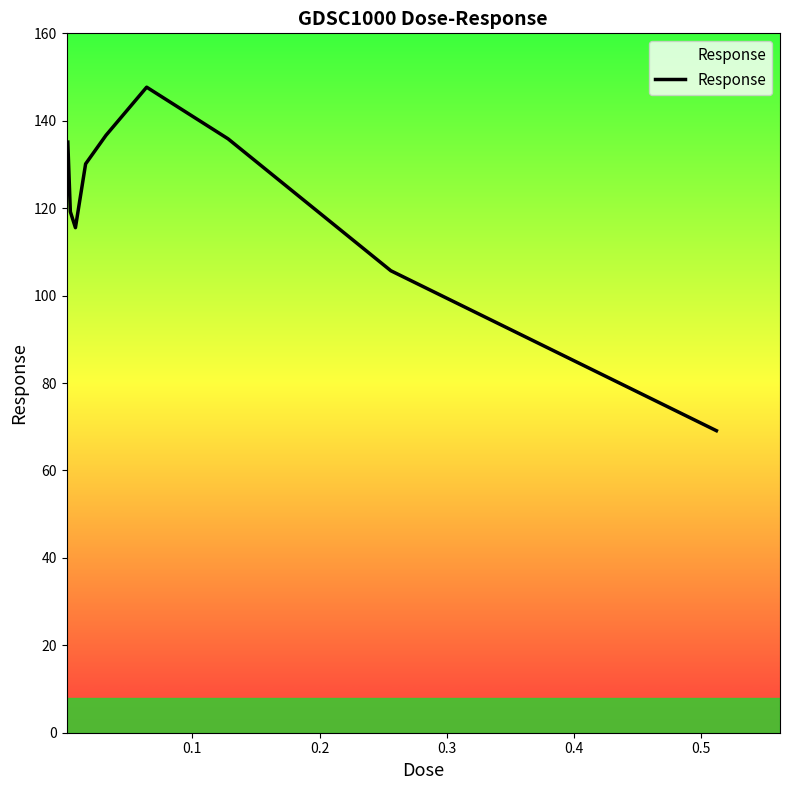

What is the difference between the maximum and minimum values?

78.6